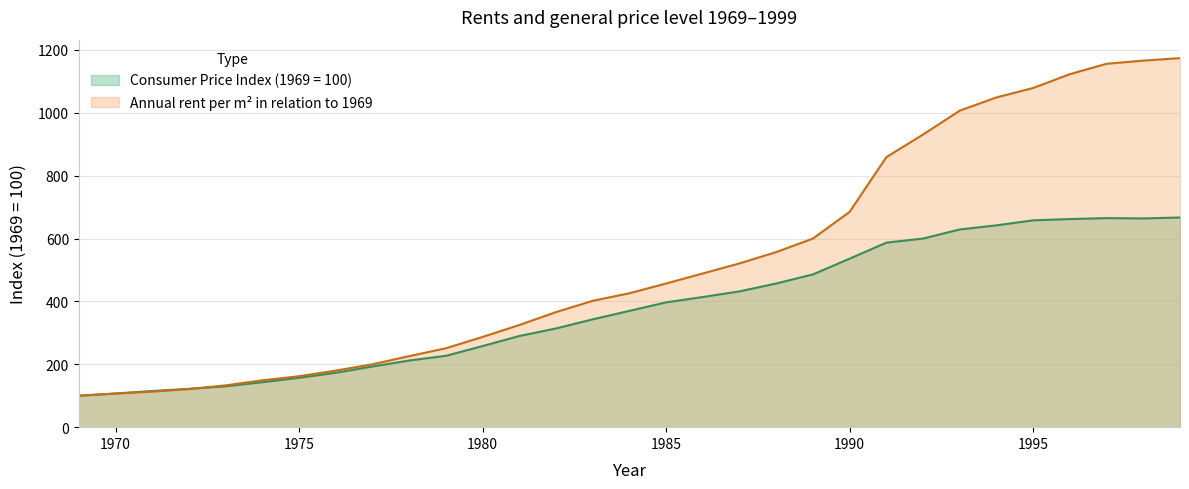

At how many categories does at least one series exceed 714?

9